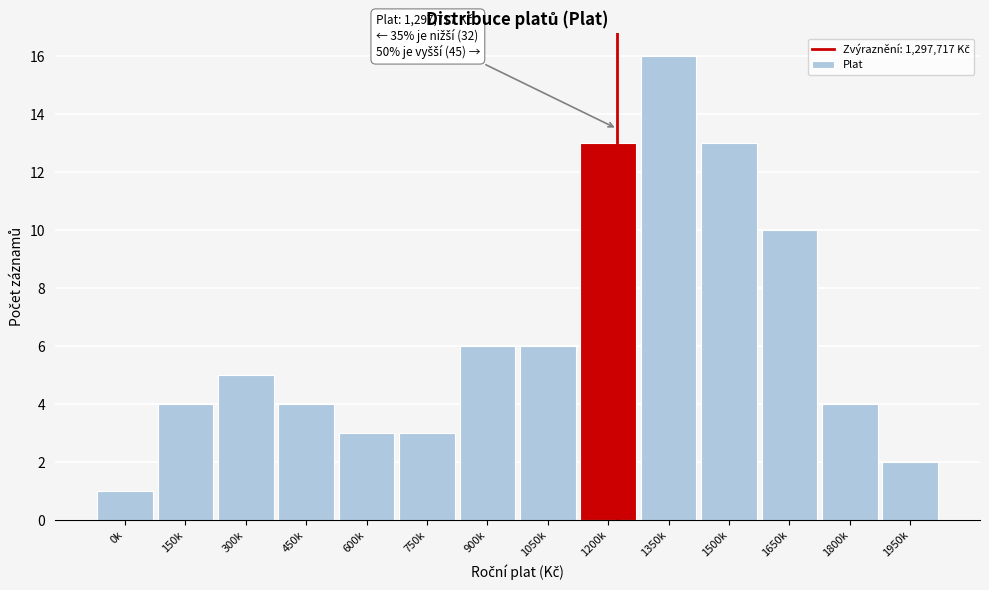

Reading left to right, transcribe all the data shown in this chart.

1	4	5	4	3	3	6	6	13	16	13	10	4	2